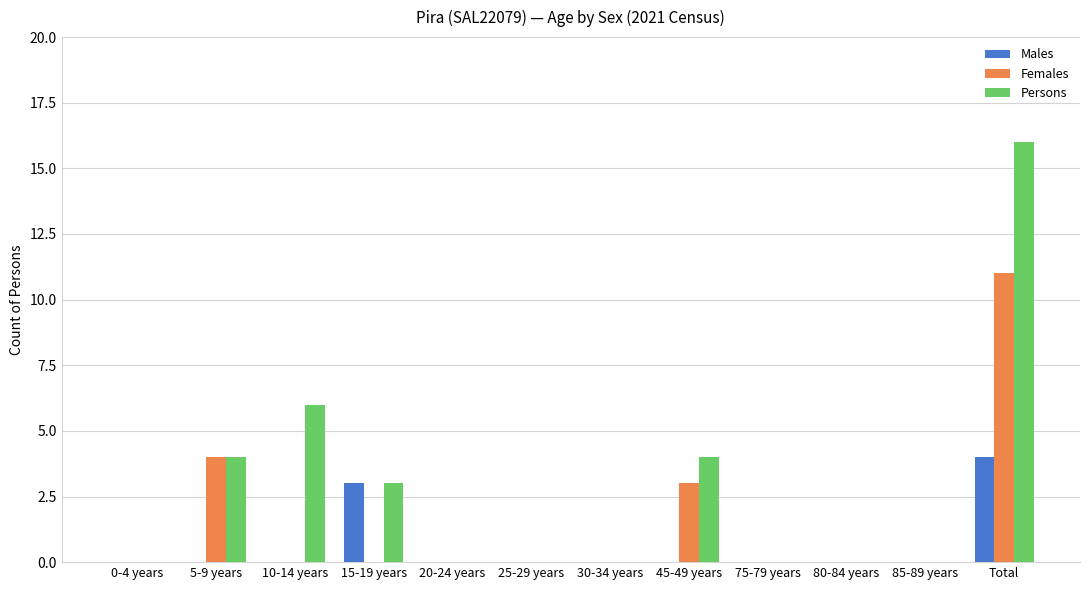

Where is Persons nearest to the value 8?

10-14 years